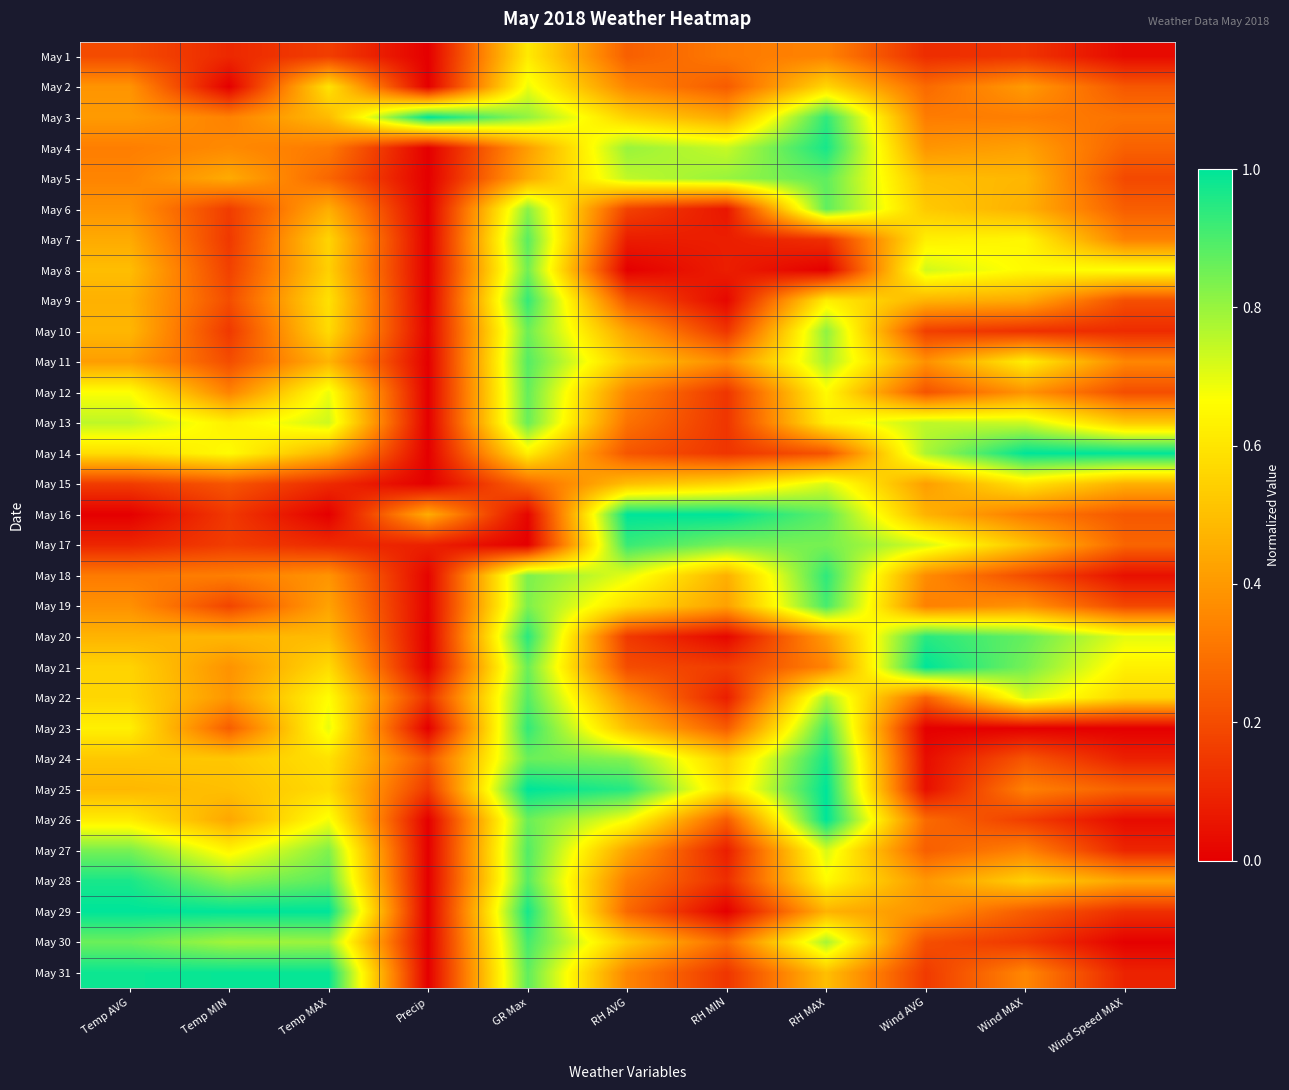

Rank the series by their maximum value, from highest to lowest.

May 3, May 14, May 16, May 21, May 25, May 26, May 29, May 31, May 4, May 24, May 28, May 20, May 18, May 23, May 9, May 17, May 30, May 19, May 27, May 11, May 22, May 7, May 5, May 6, May 12, May 13, May 10, May 8, May 15, May 2, May 1